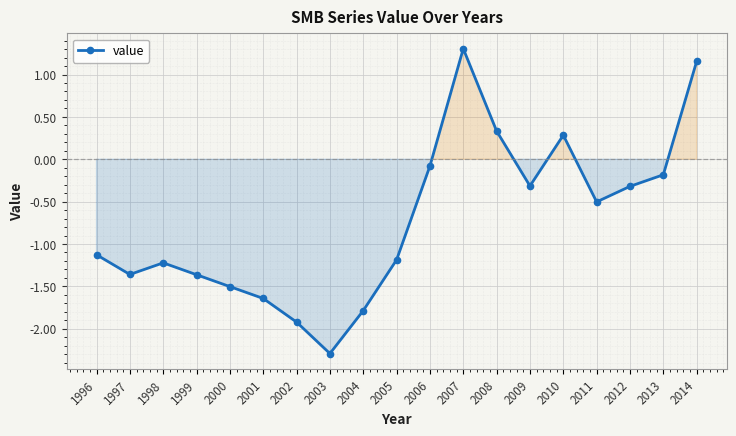

The chart shows a value of -1.9 at 2002. True or false?

True